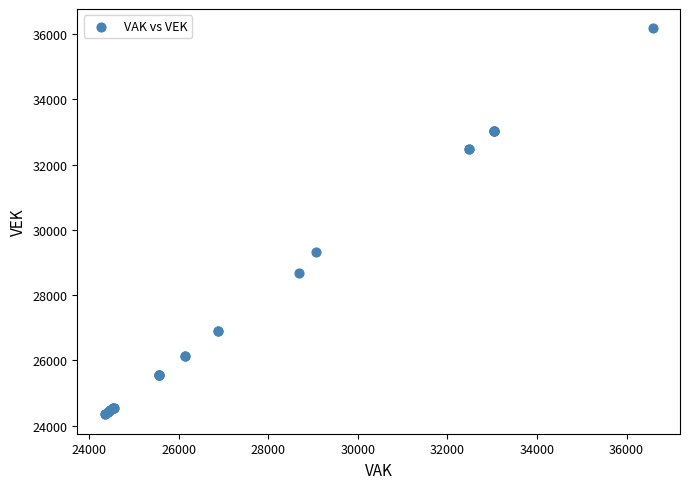

What Y value in the scatter plot is closest to 30260?

29315